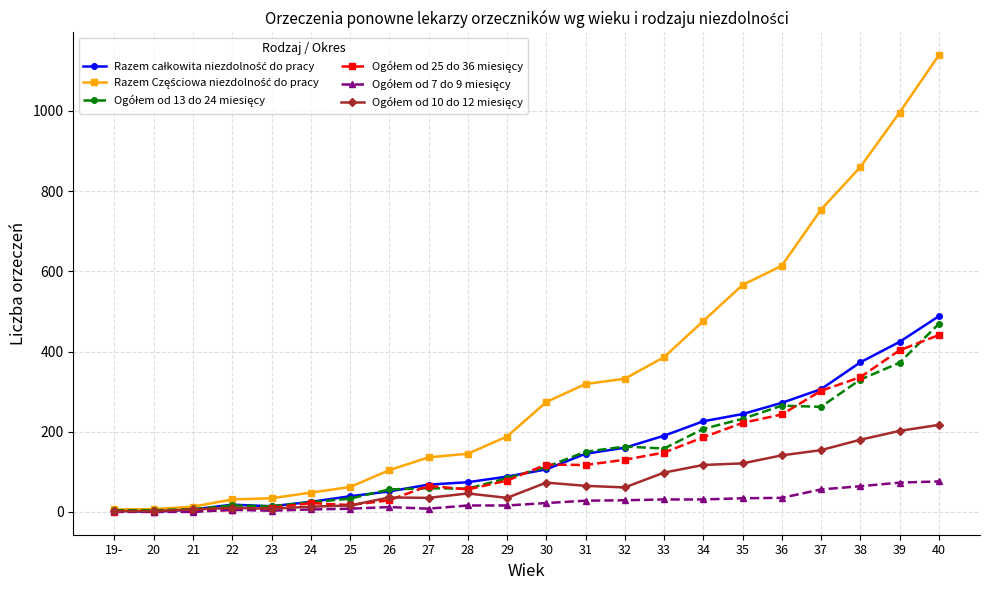

At which category is the sum across all series the highest?

40